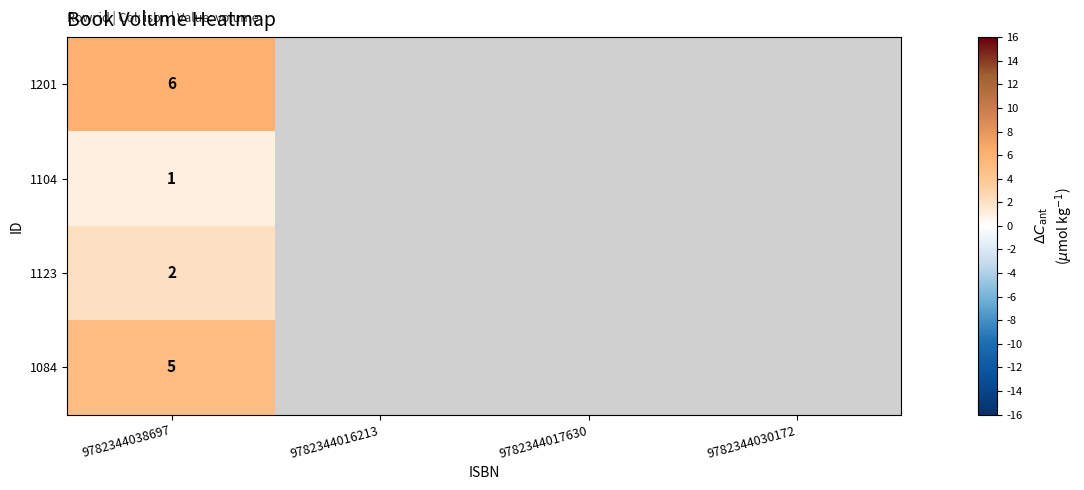

Is it true that 1201 equals 6 at 9782344038697?

True